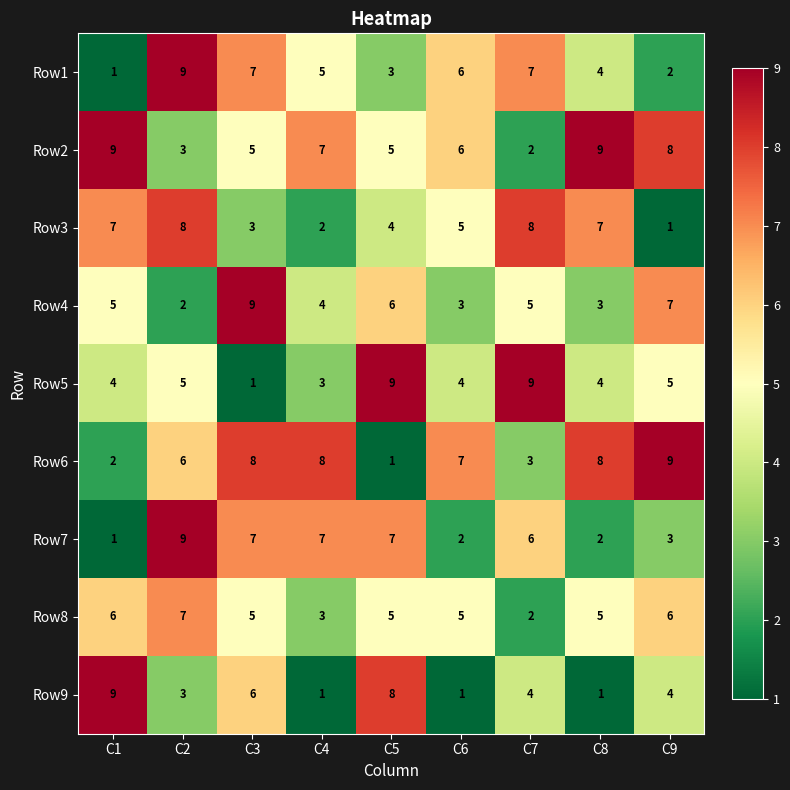

At which category is the sum across all series the highest?

C2